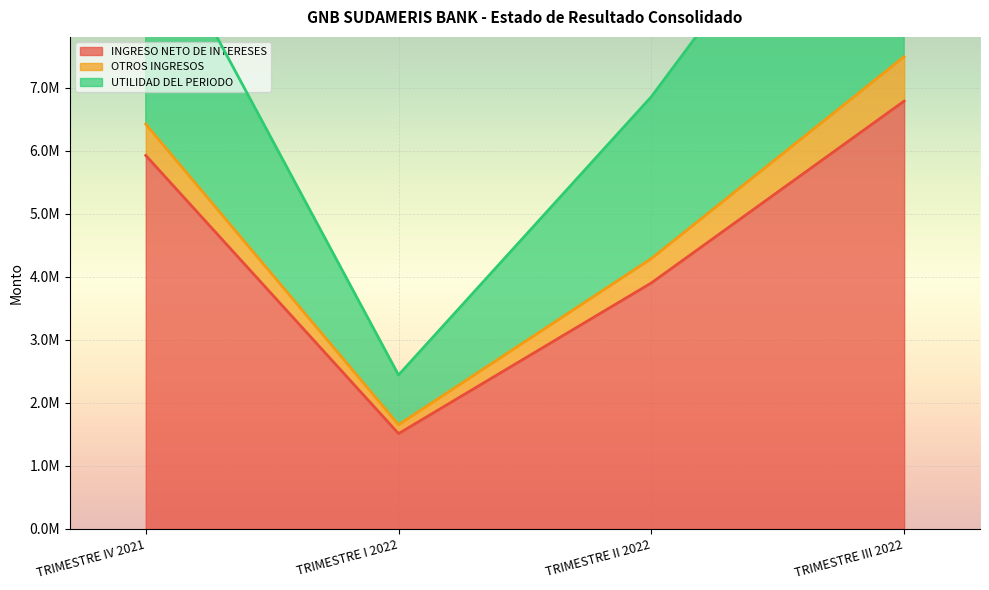

What is the maximum value shown in the chart?

12241047.6